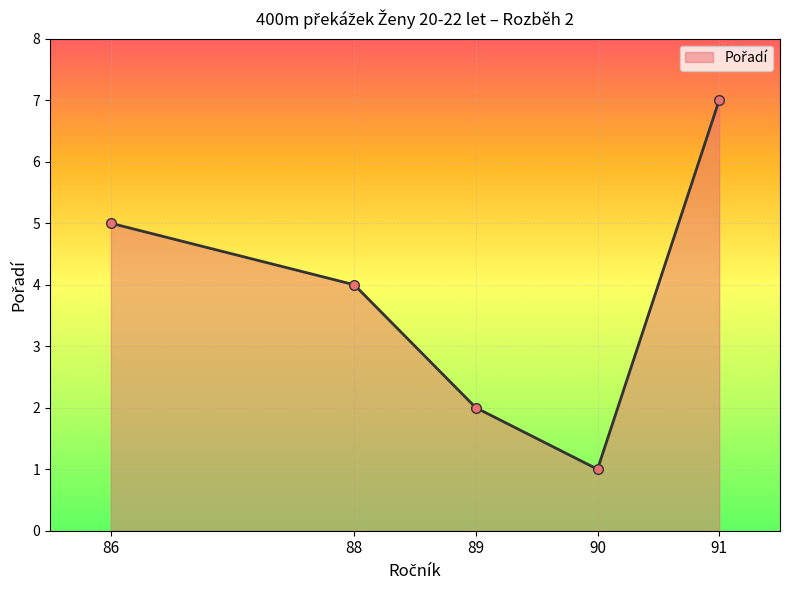

What is the value of the 3rd point from the left?

2